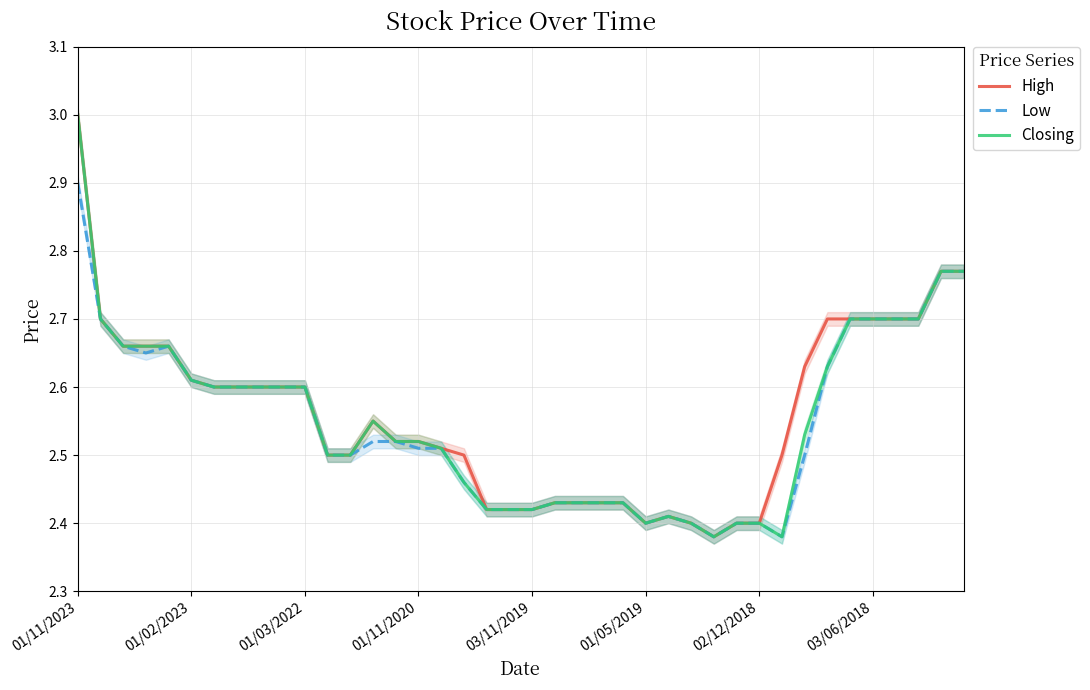

What is the minimum value shown in the chart?

2.4